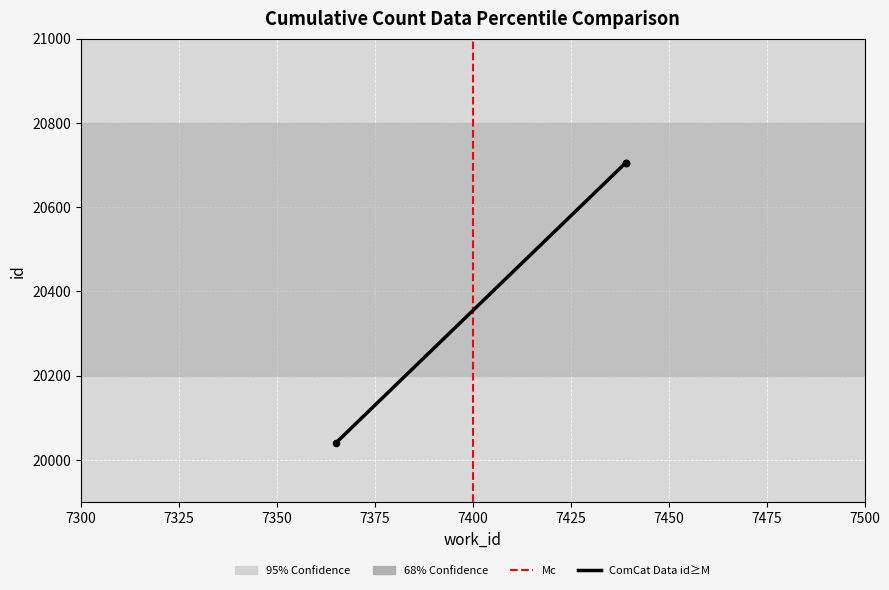

Approximately how many times larger is the value at 7439 compared to 7439?

1.0